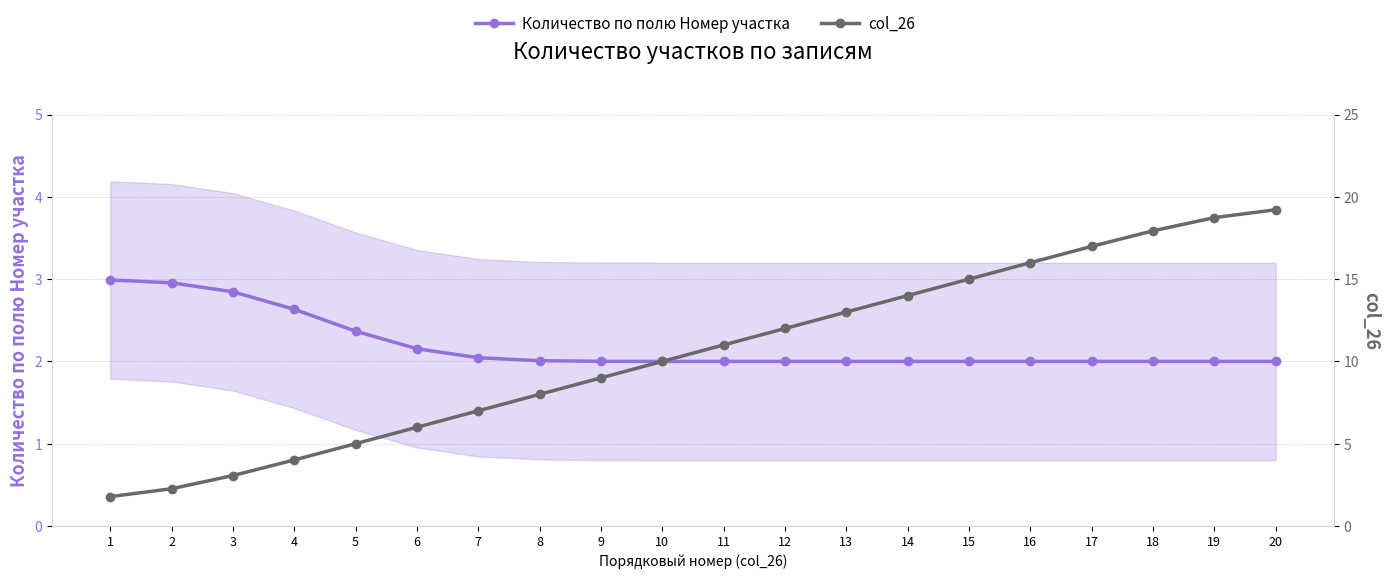

Between 11 and 10, which is larger?

10